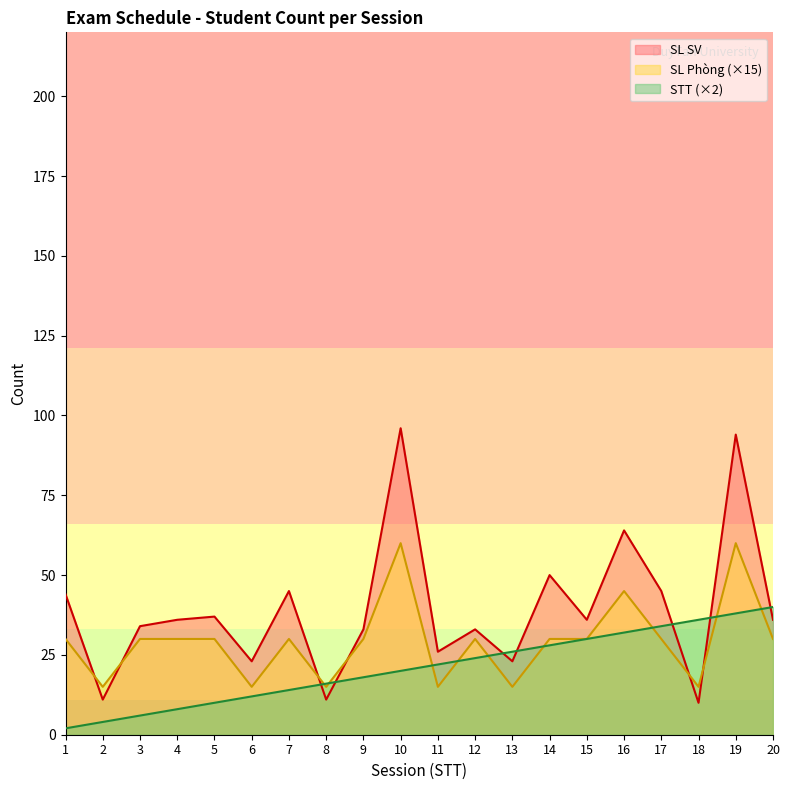

Does the chart display data point markers on the line(s)?

No